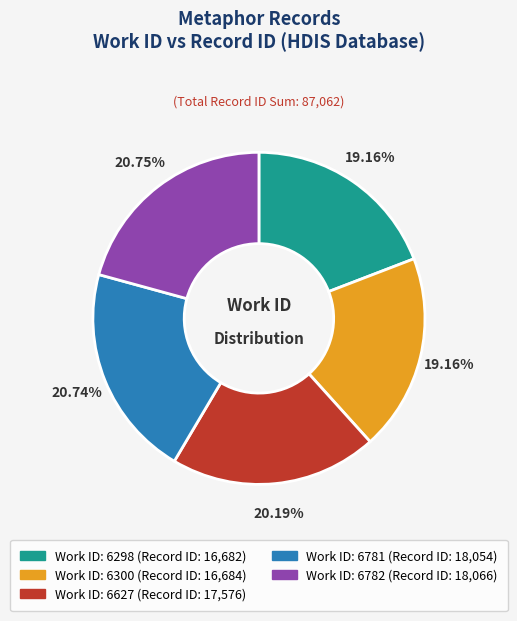

Is there a majority slice in this chart?

No